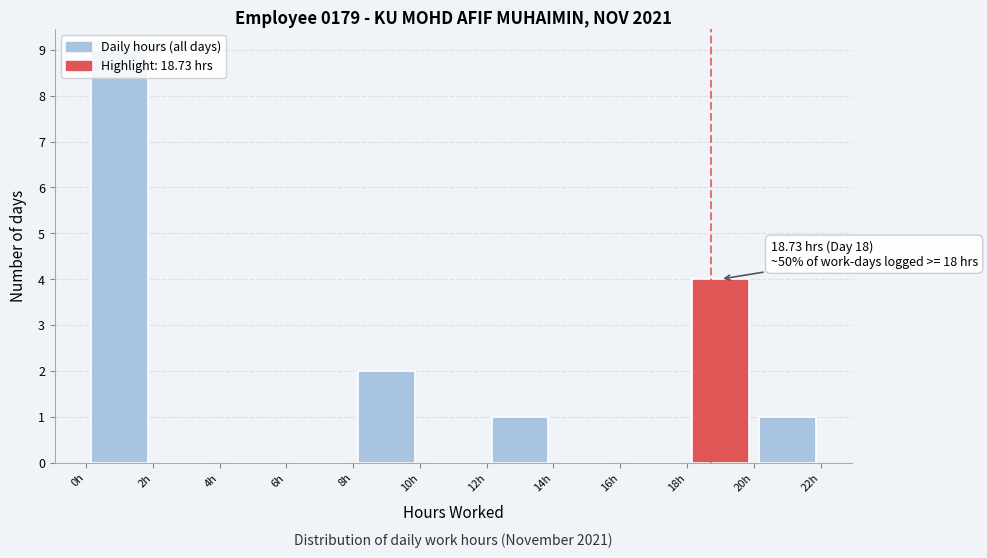

Which range on the x-axis has the tallest bar?

0 to 2